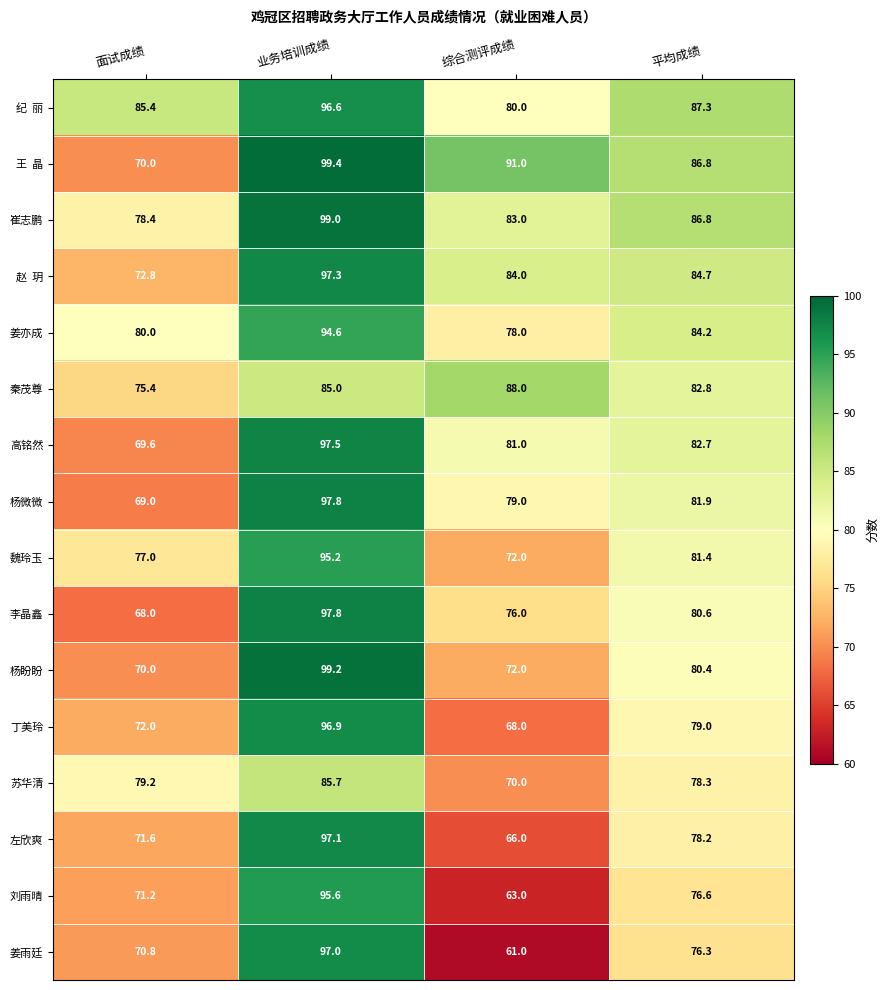

List the labels in order of 高铭然 value, largest first.

业务培训成绩, 平均成绩, 综合测评成绩, 面试成绩